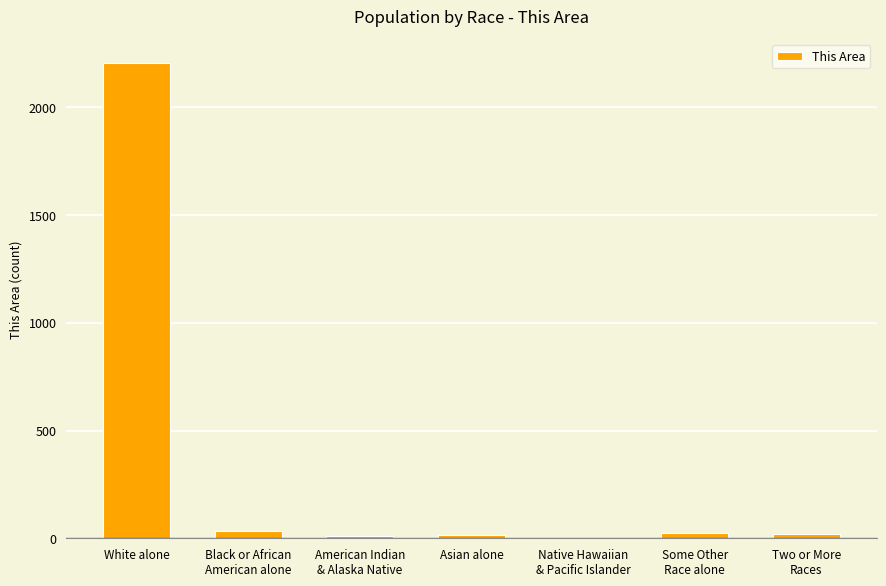

What is the approximate value at Black or African
American alone?

36